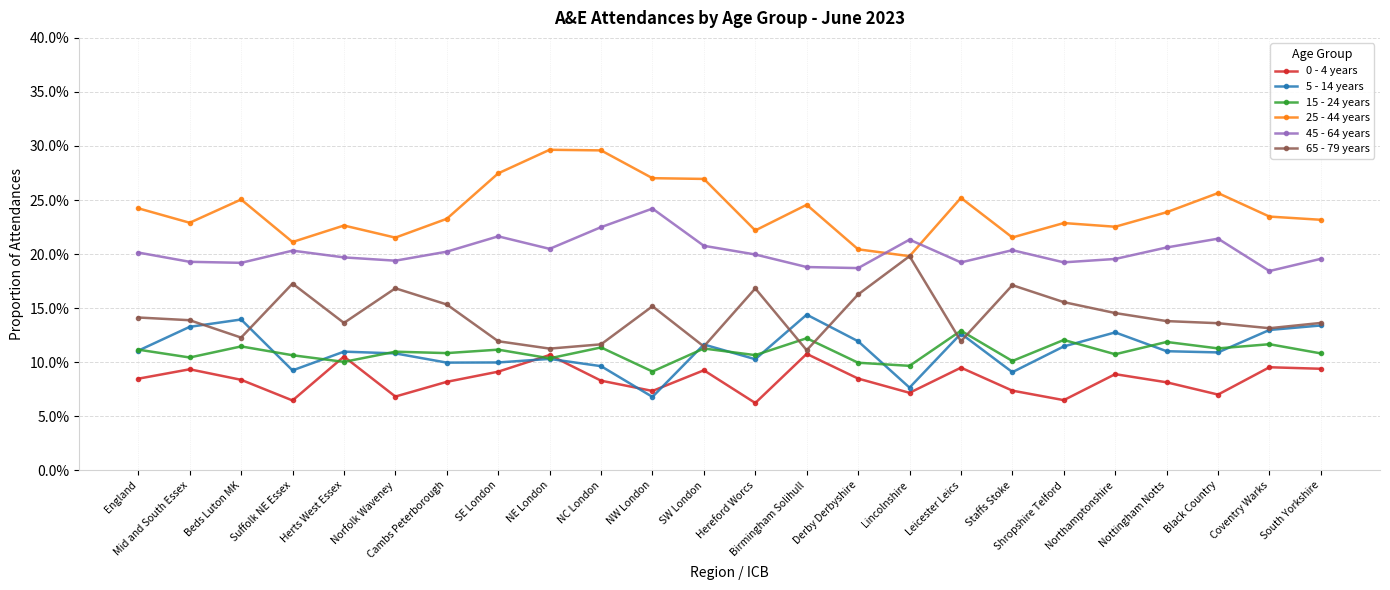

Which series changed the most between Nottingham Notts and South Yorkshire?

5 - 14 years